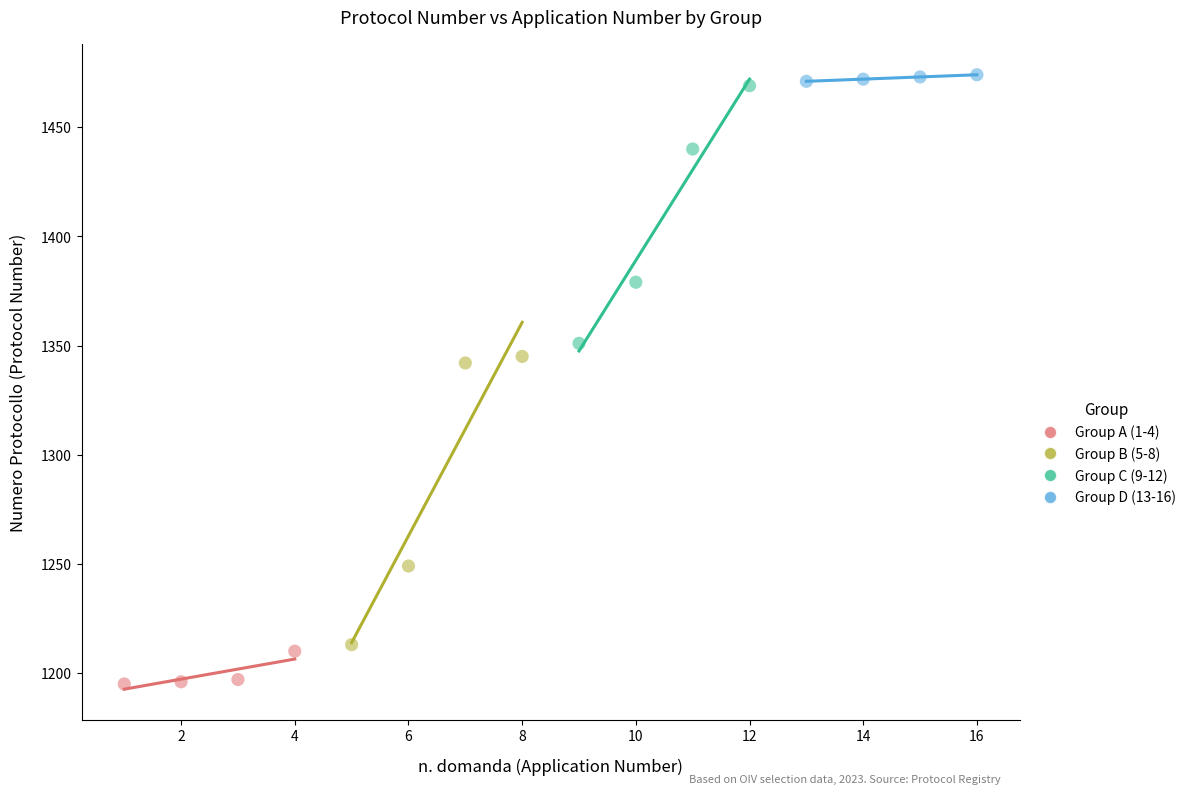

Which series has the widest spread of Y values?

Group B (5-8)